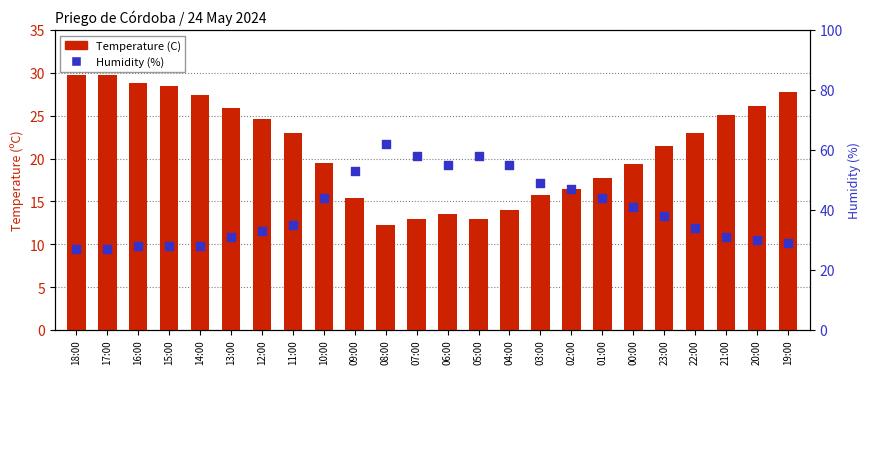

Which series has the widest spread of Y values?

Humidity (%)